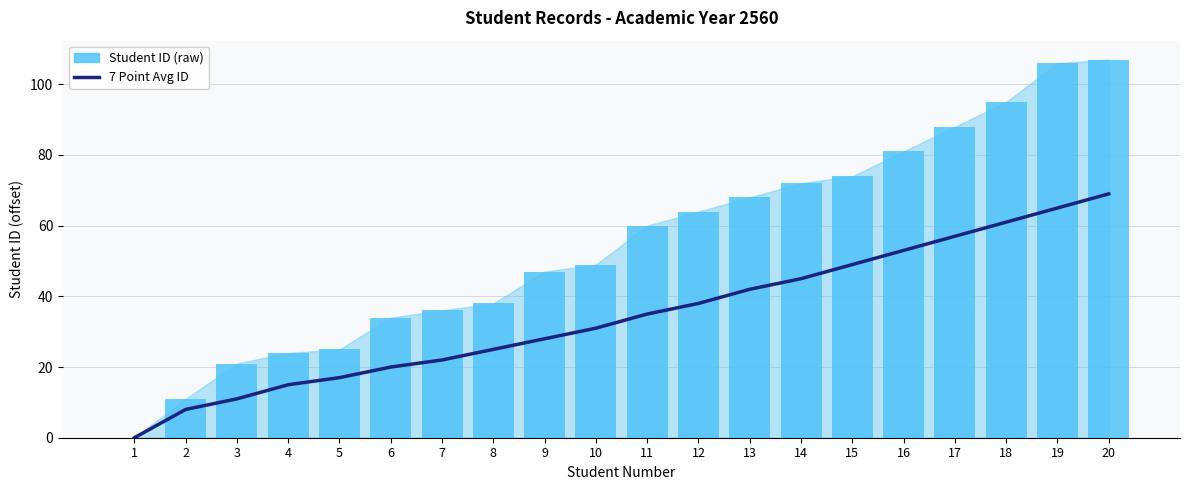

What is the difference between the 7 Point Avg ID values at 17 and 19?

8